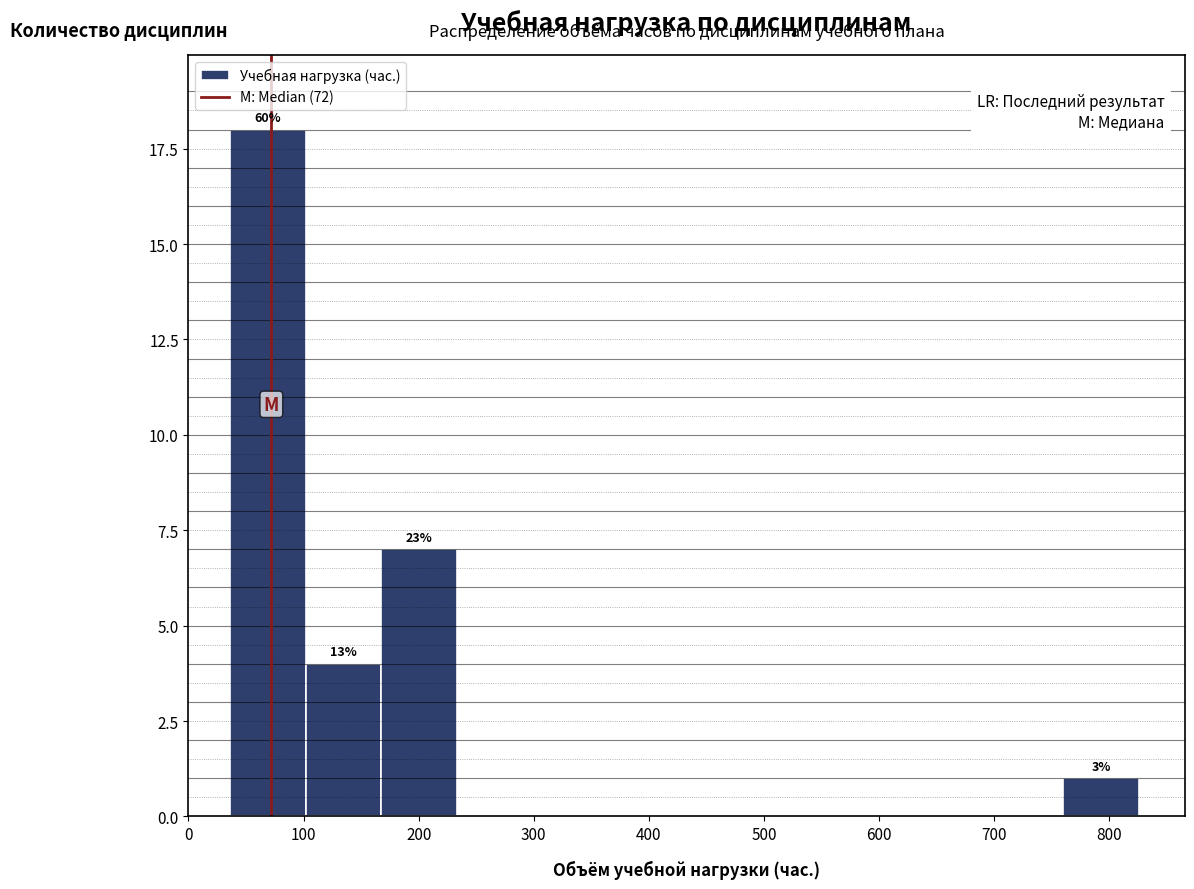

Which range on the x-axis has the tallest bar?

40 to 100